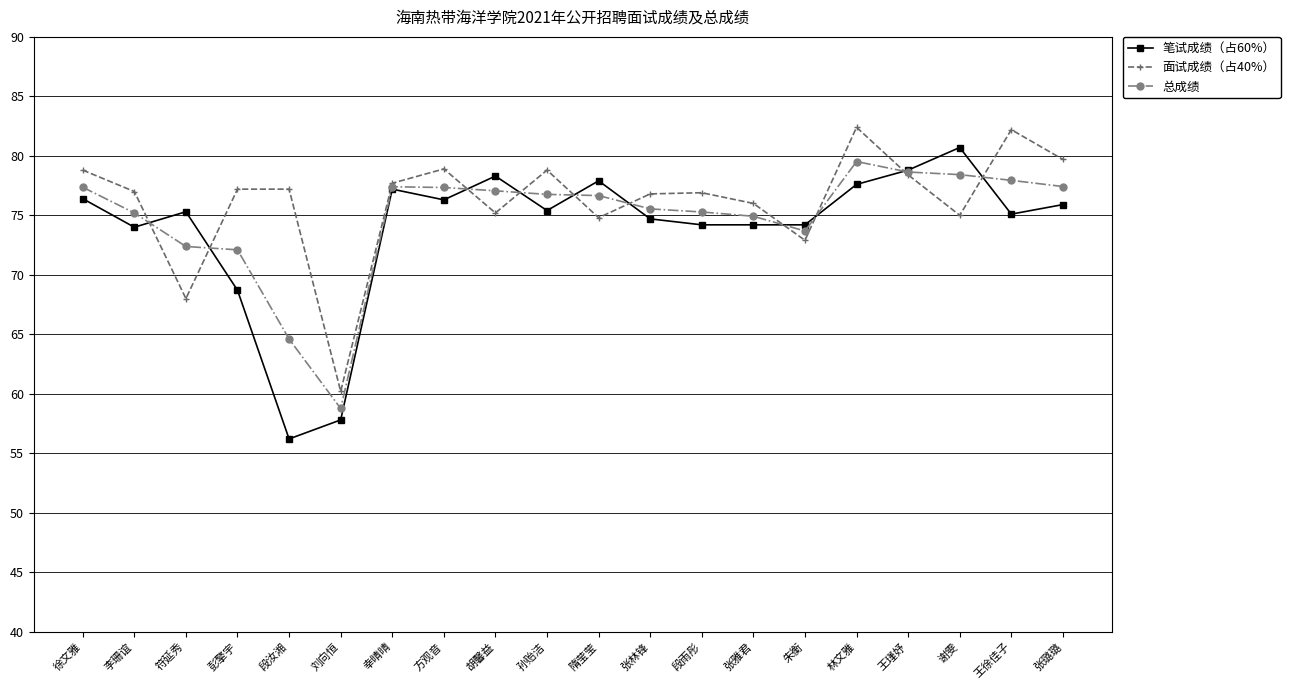

Is the value of 笔试成绩（占60%） at 王徐佳子 greater than the value of 面试成绩（占40%） at 徐文雅?

No